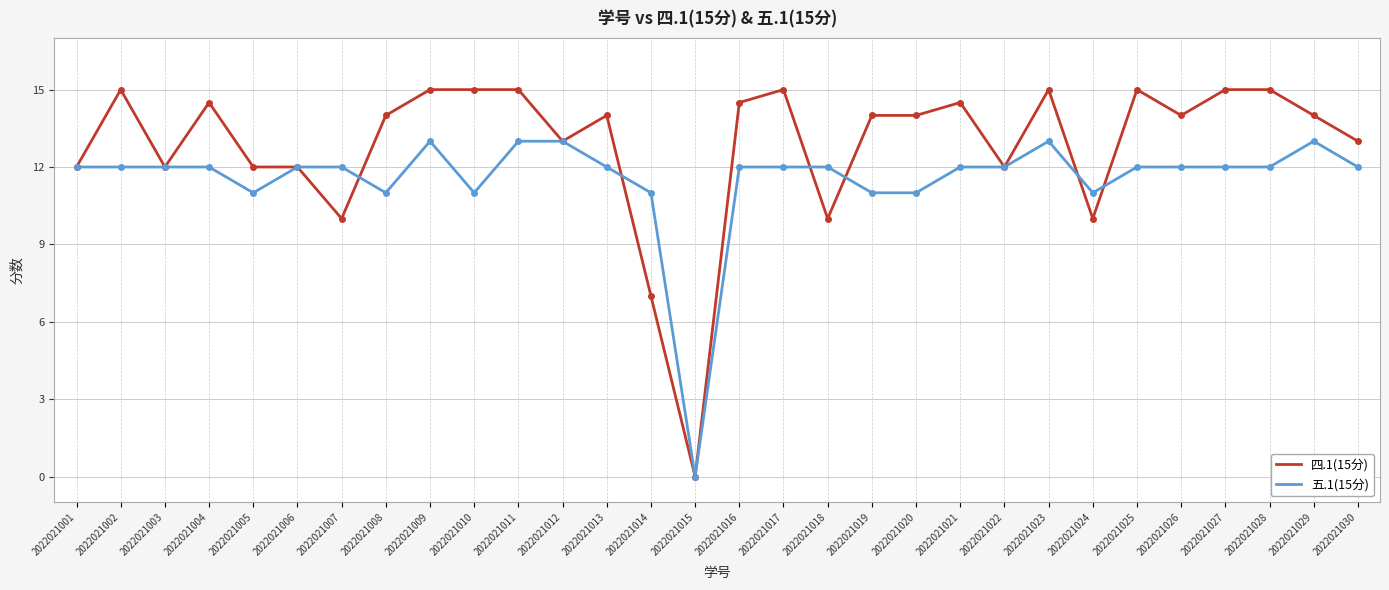

What is the maximum value for 四.1(15分)?

15.0